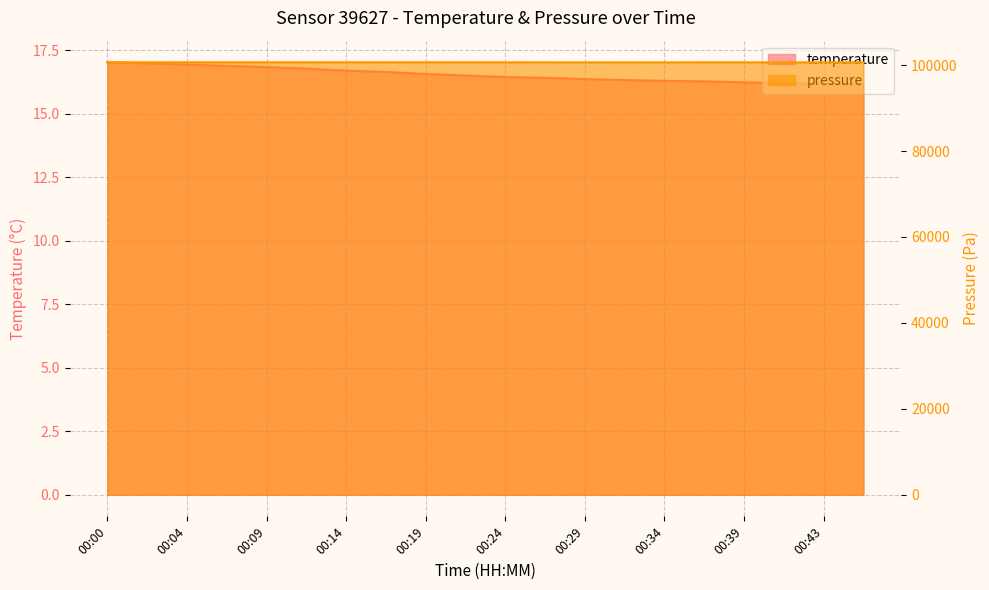

True or false: temperature has more than 2 interior local peaks.

False